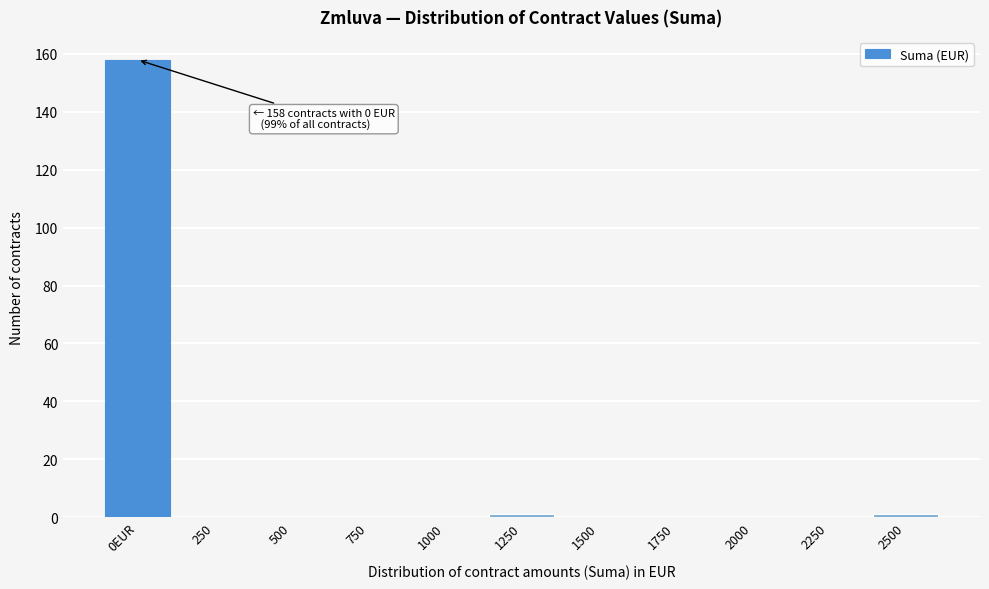

Reading left to right, extract all data points from this chart.

0EUR=158	250=0	500=0	750=0	1000=0	1250=1	1500=0	1750=0	2000=0	2250=0	2500=1